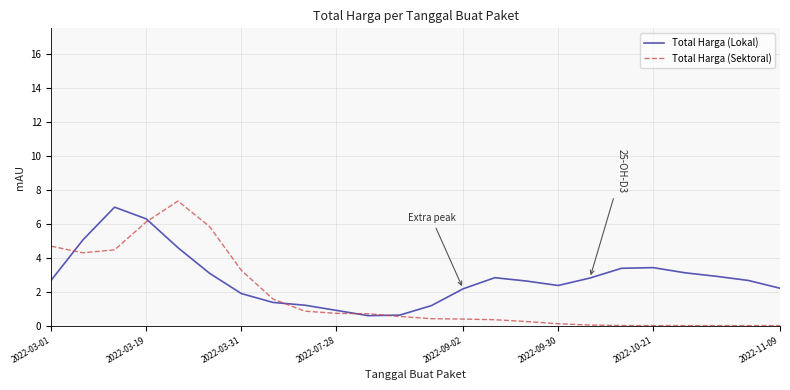

Rank the series by their average value, from highest to lowest.

Total Harga (Lokal), Total Harga (Sektoral)